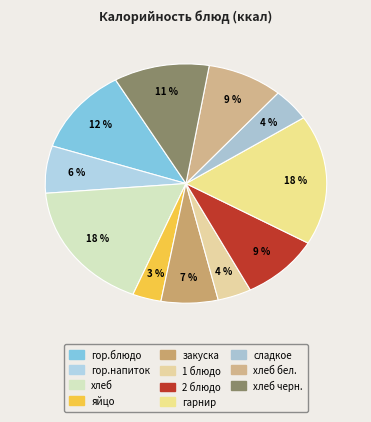

How many slices are in this pie chart?

11